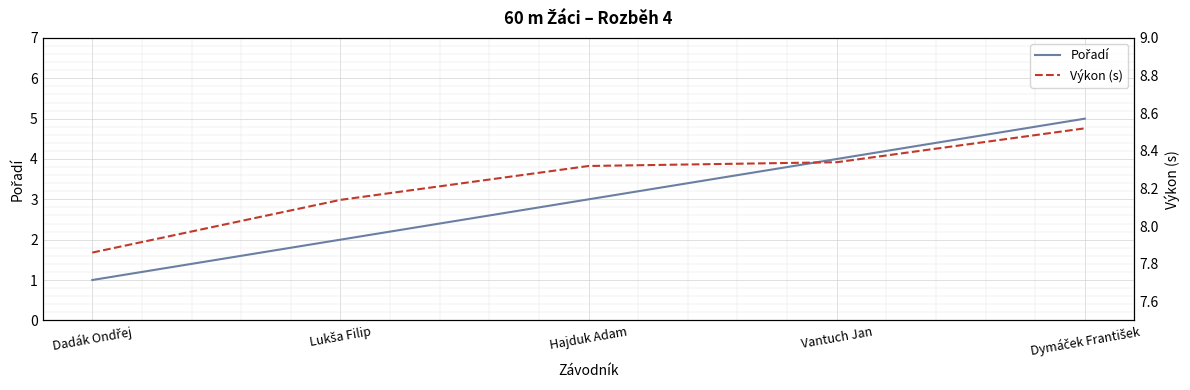

What is the difference between the maximum and minimum values in the Výkon (s) series?

0.7